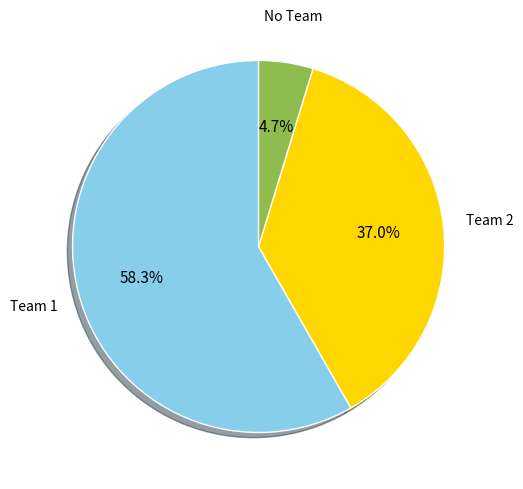

Does any single category account for the majority?

Yes